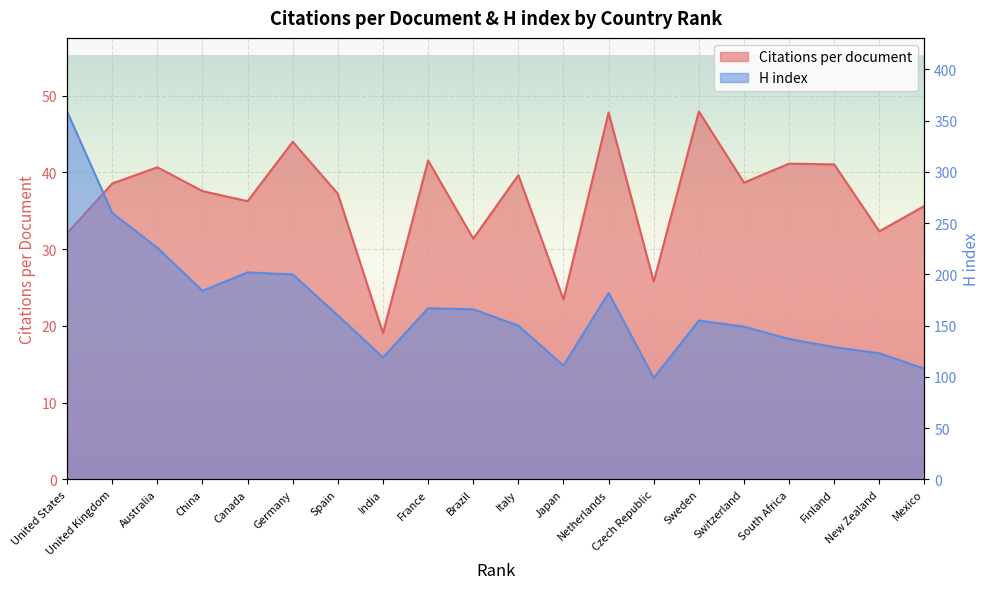

What is the minimum value shown in the chart?

19.0